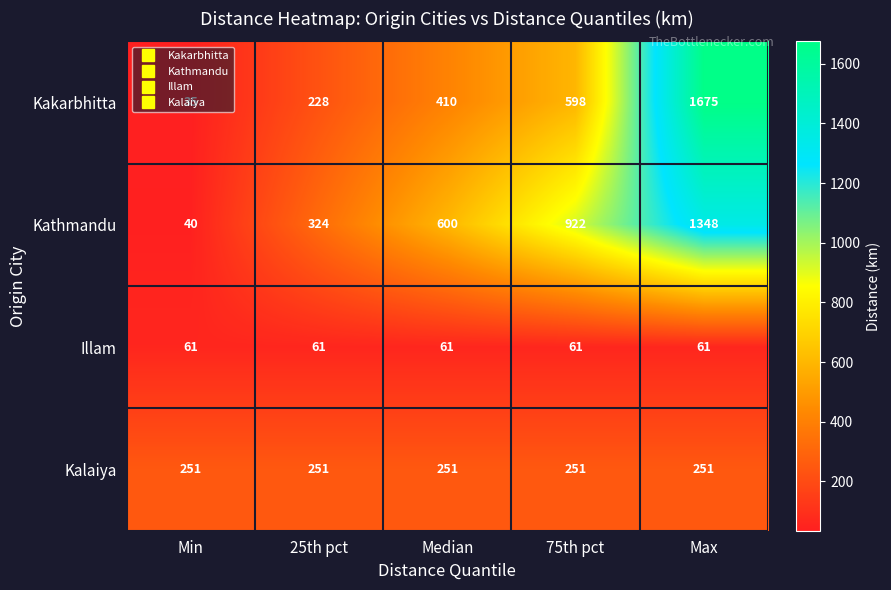

True or false: Illam has a value of 15 at 25th pct.

False